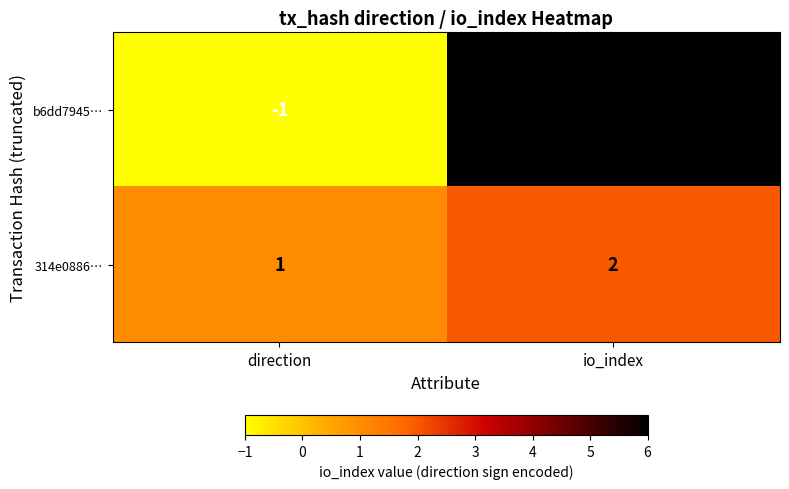

What is the difference between the b6dd7945… values at io_index and direction?

7